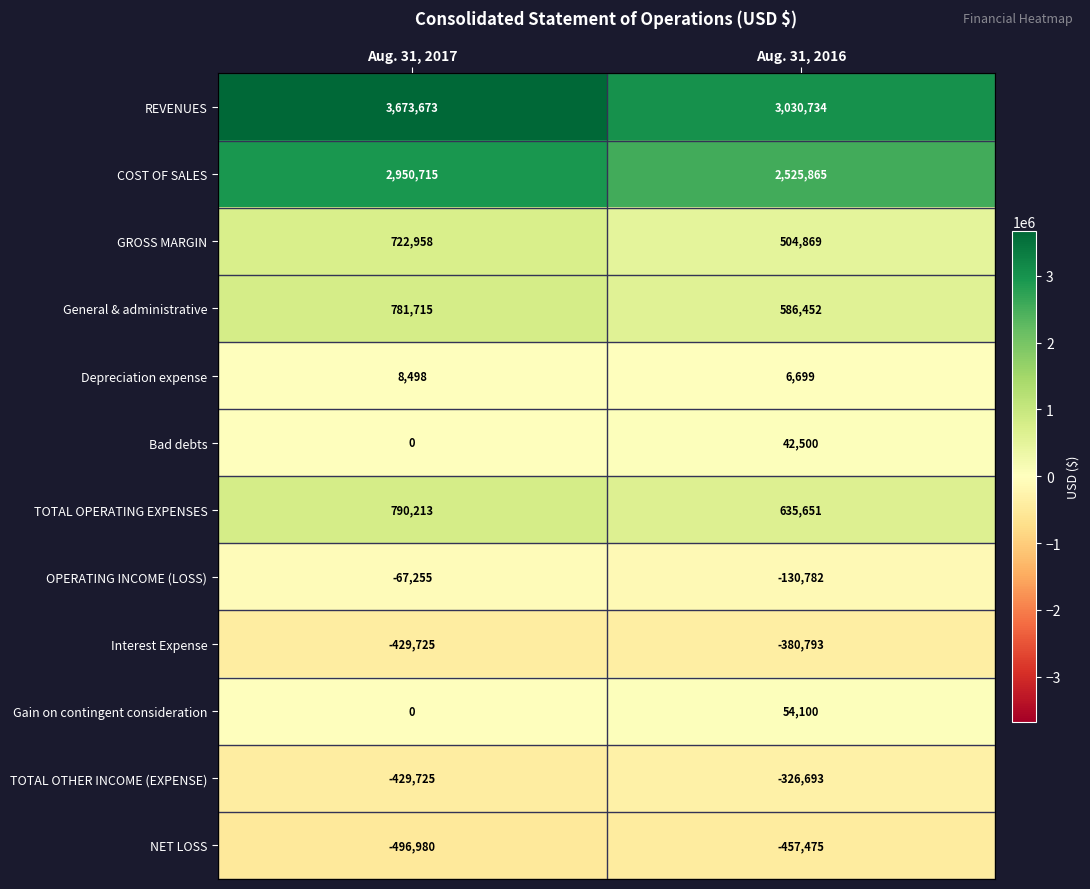

Count the number of data series in this chart.

12